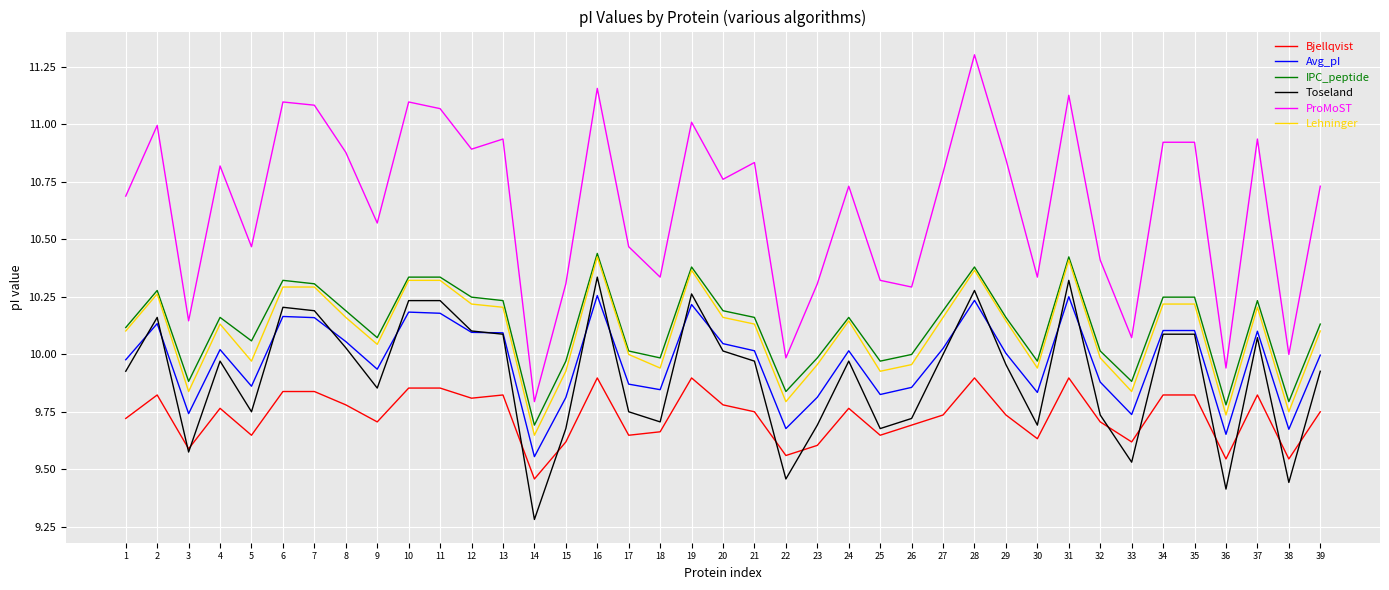

True or false: Toseland and Avg_pI intersect in this chart.

True